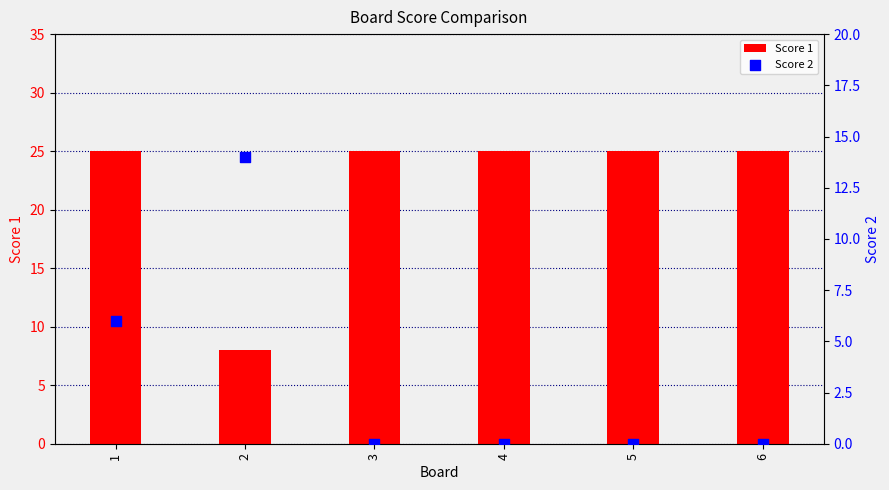

Which series reaches the minimum Y coordinate?

Score 2